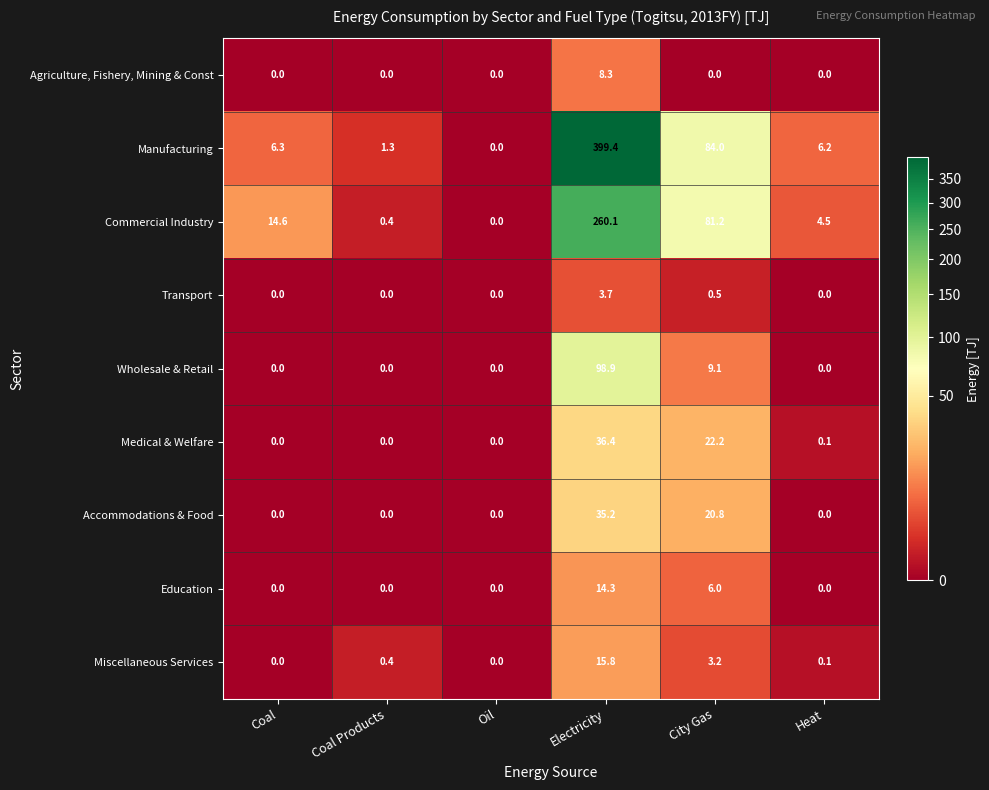

What is the greatest value displayed?

399.4